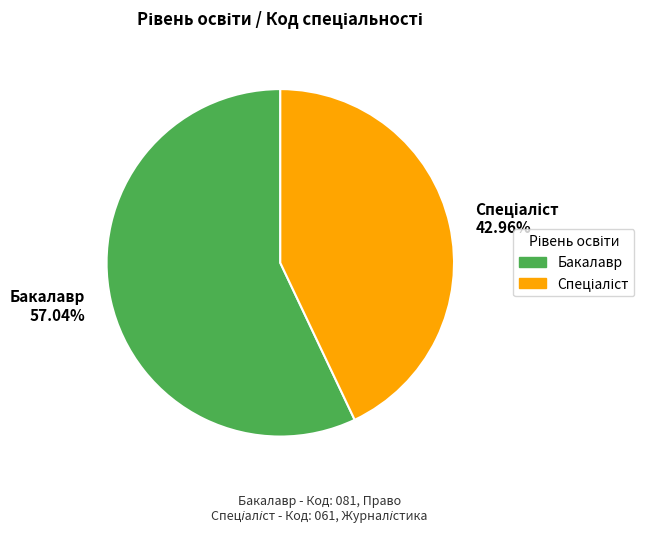

Is there any slice that represents more than half of the pie?

Yes